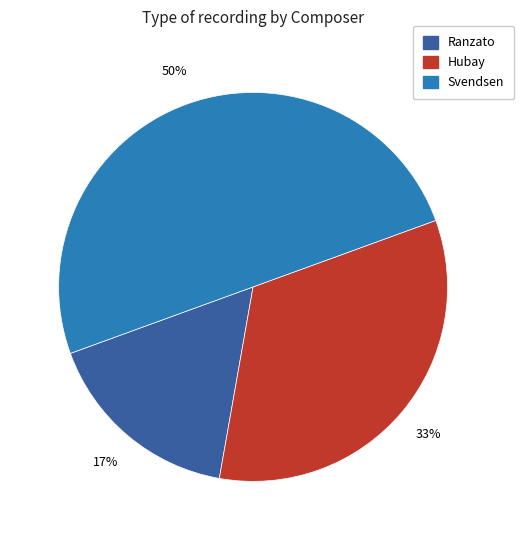

Do Svendsen and Hubay together represent more than half of the pie?

Yes